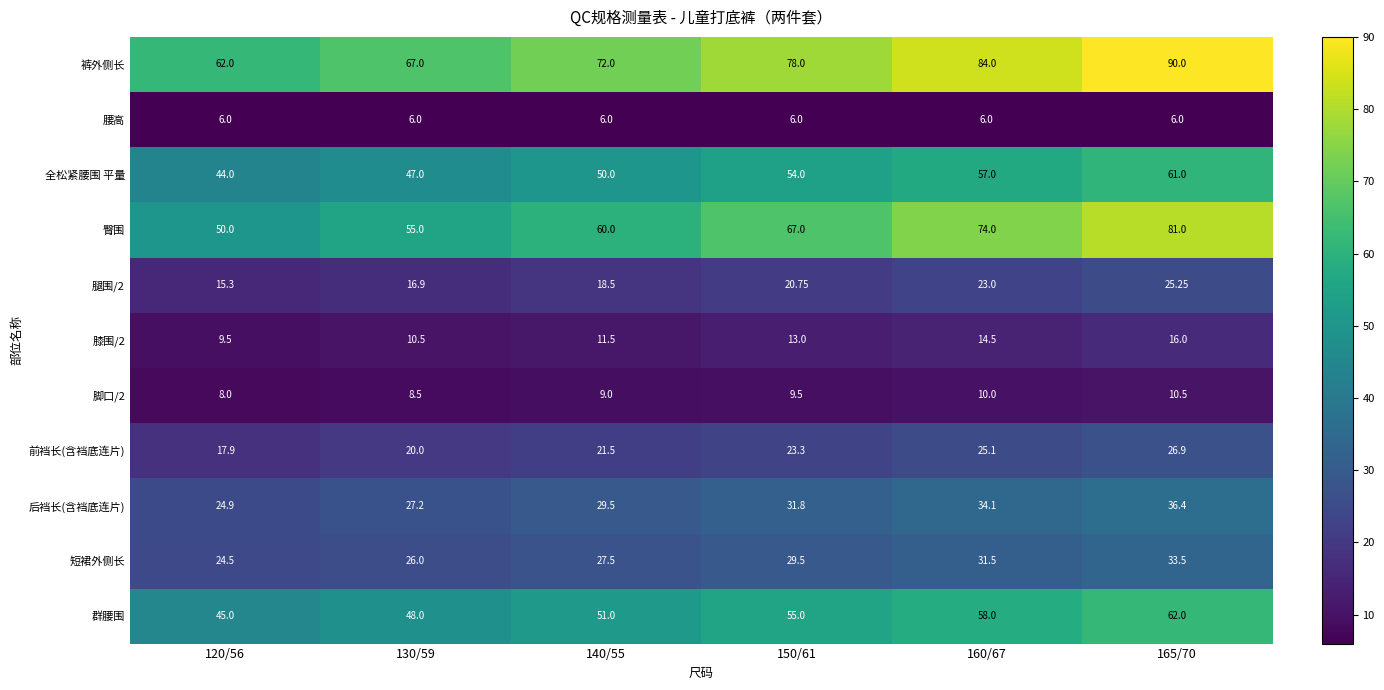

Which series has the largest total across all categories?

裤外侧长